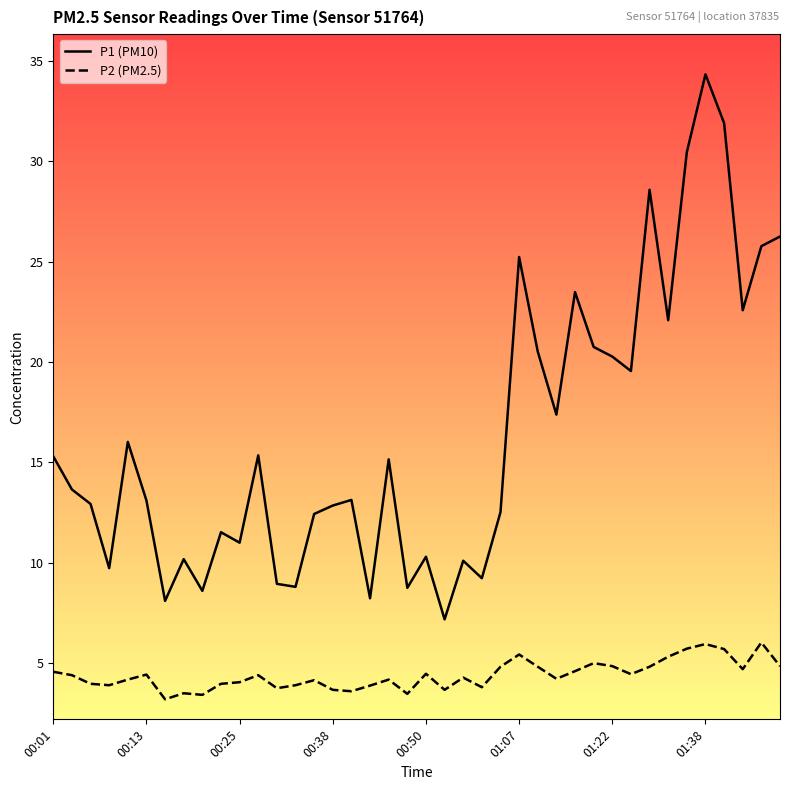

Which series has the largest range (max minus min)?

P1 (PM10)